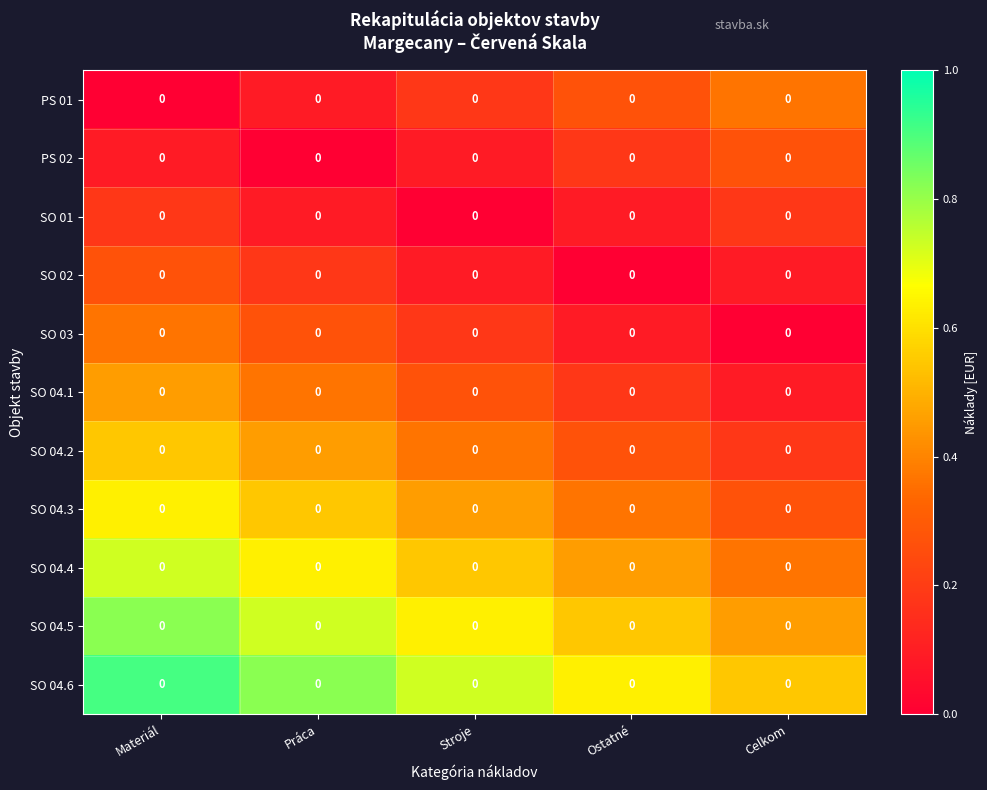

At how many categories does at least one series exceed 0?

5